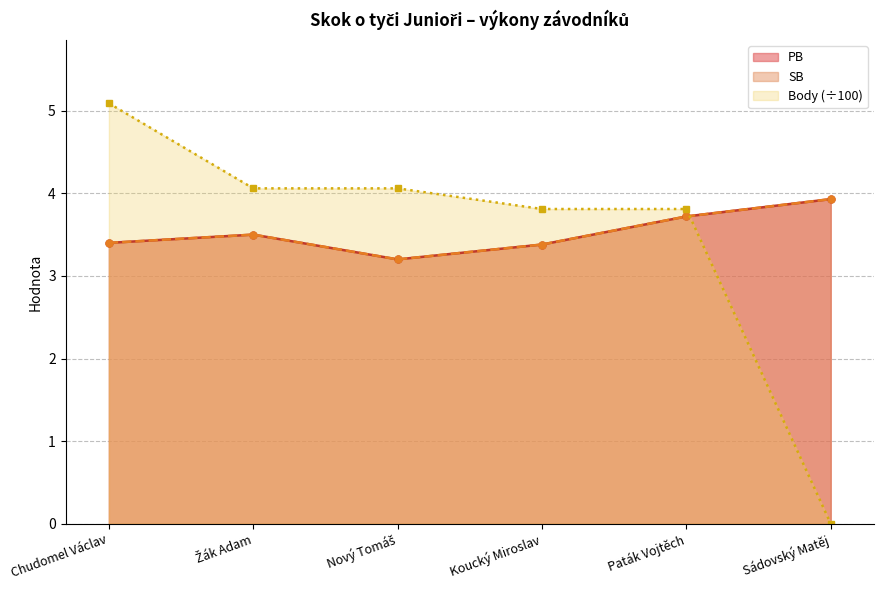

What is the difference between the SB values at Nový Tomáš and Paták Vojtěch?

0.5